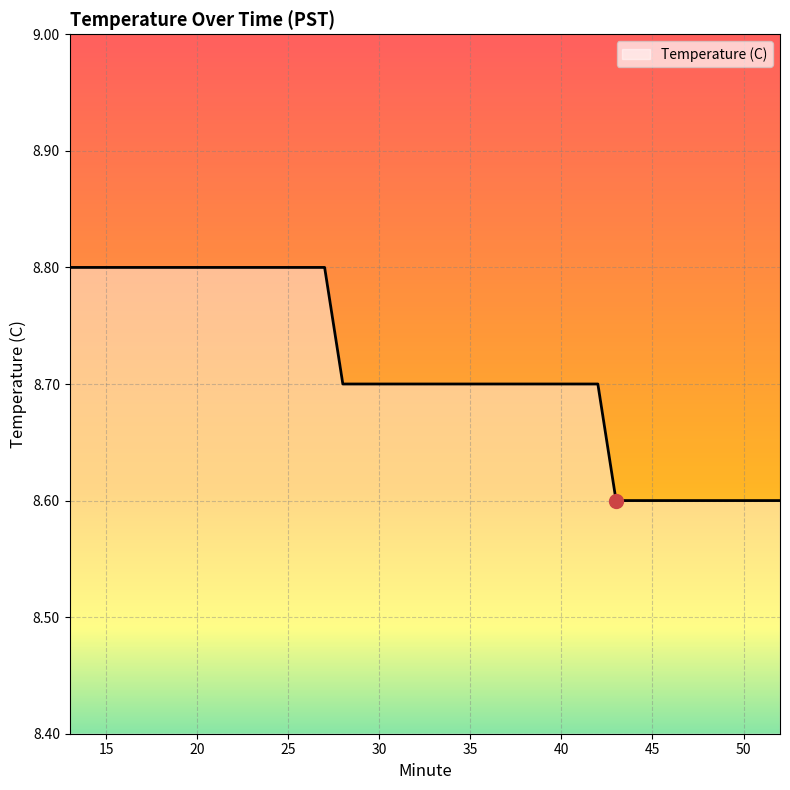

What is the greatest value displayed?

8.8